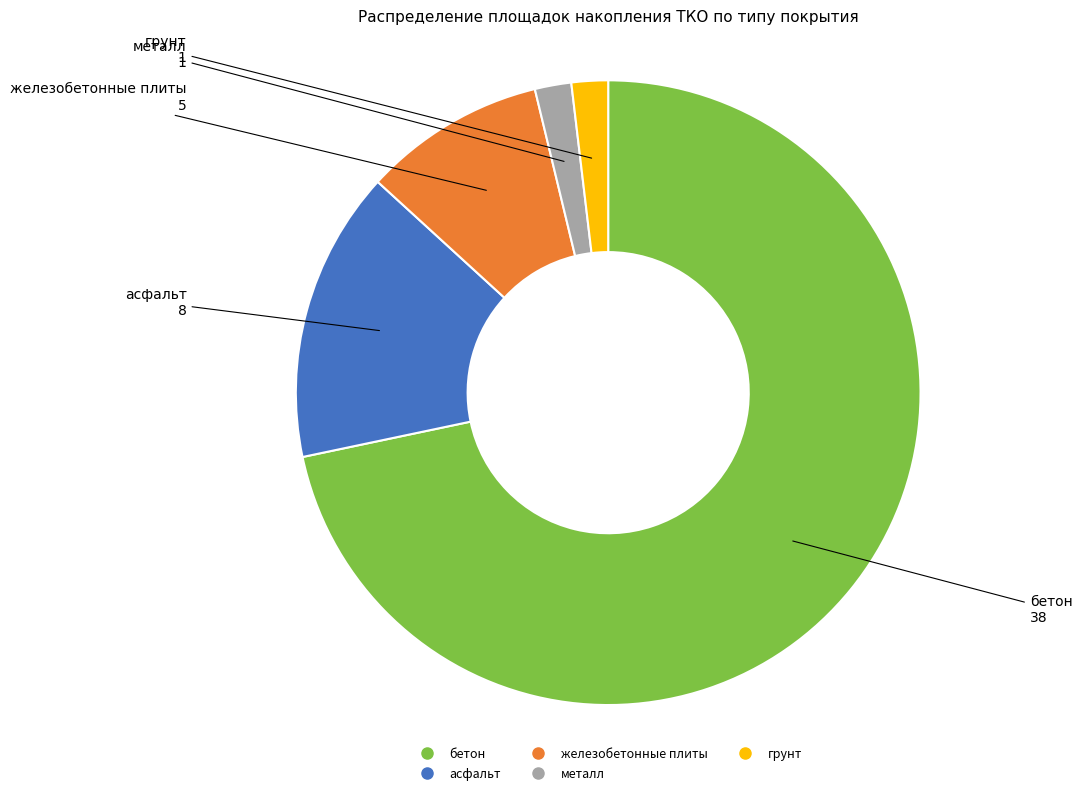

The бетон slice represents 80% of the pie. True or false?

False